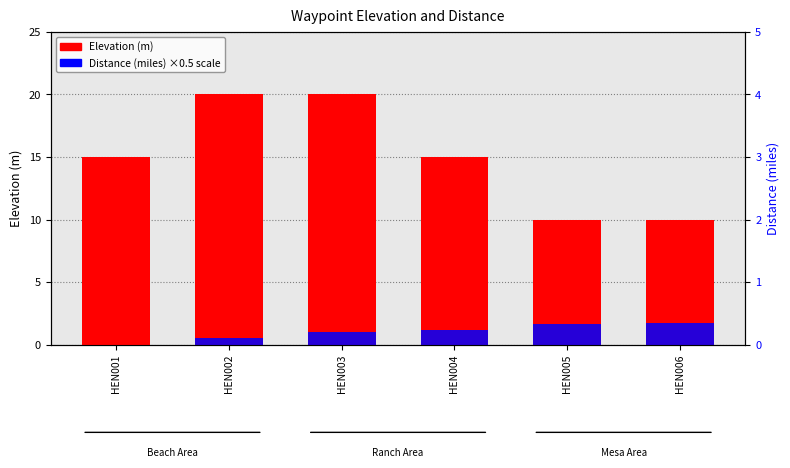

What is the total value across all series at HEN004?

16.2